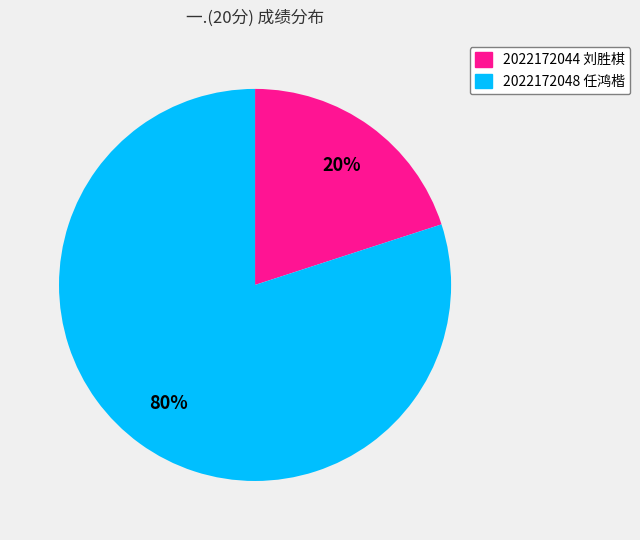

How many slices are in this pie chart?

2